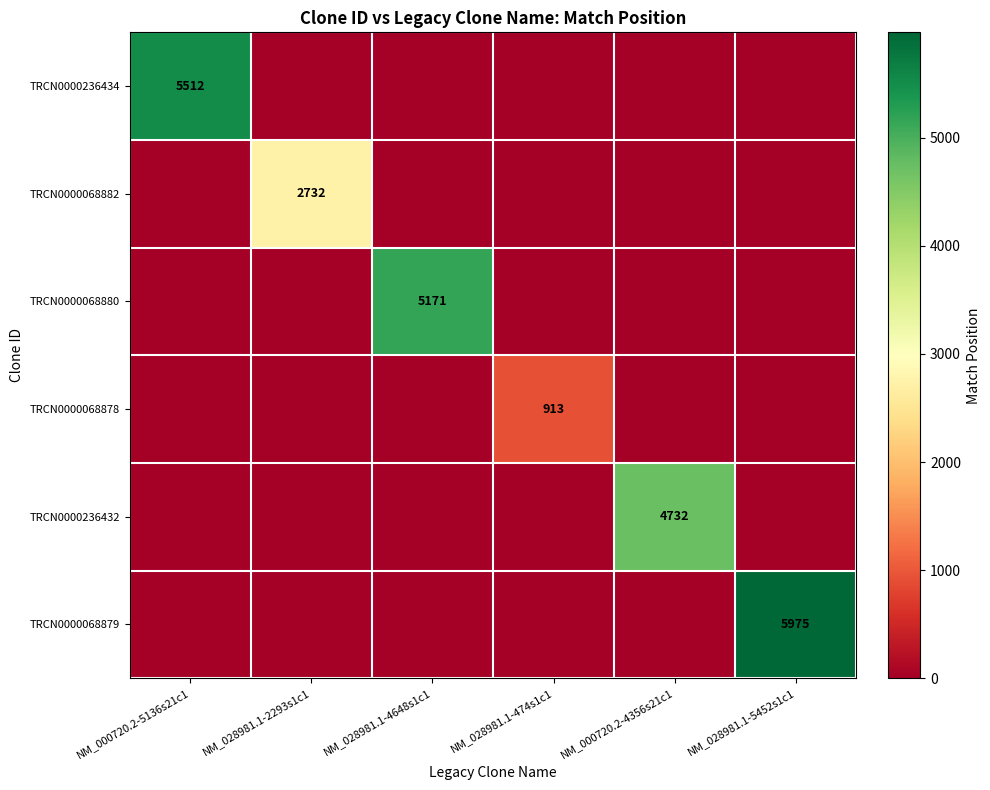

What is the greatest value displayed?

5975